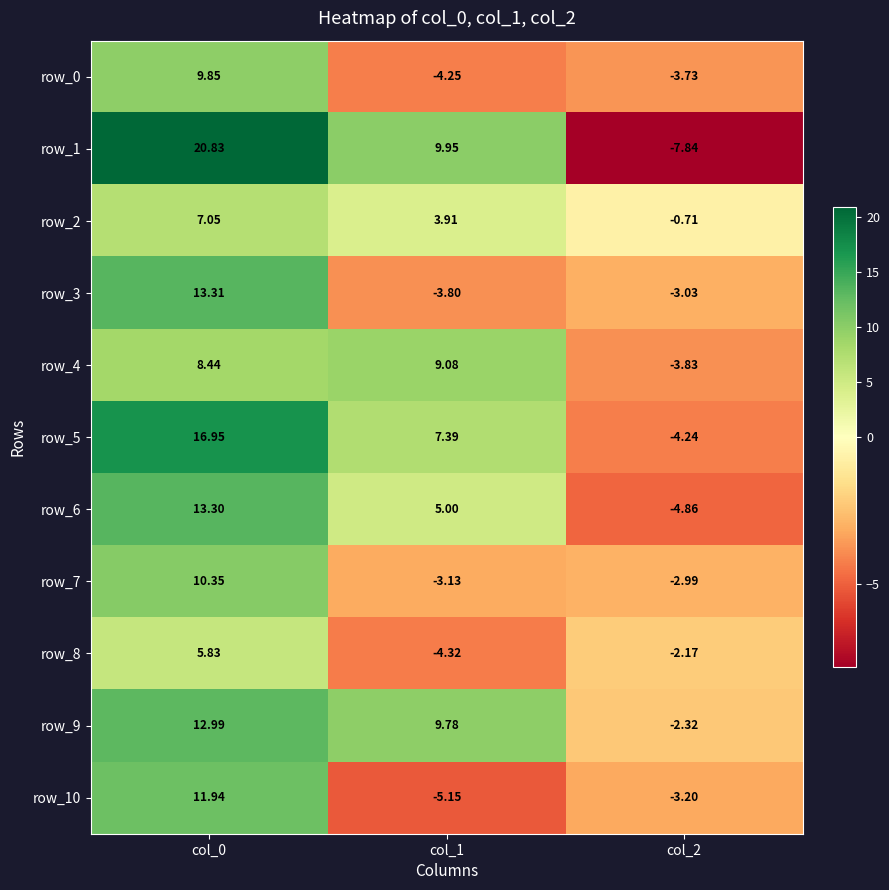

What is the difference between the maximum and minimum values in the row_3 series?

17.1